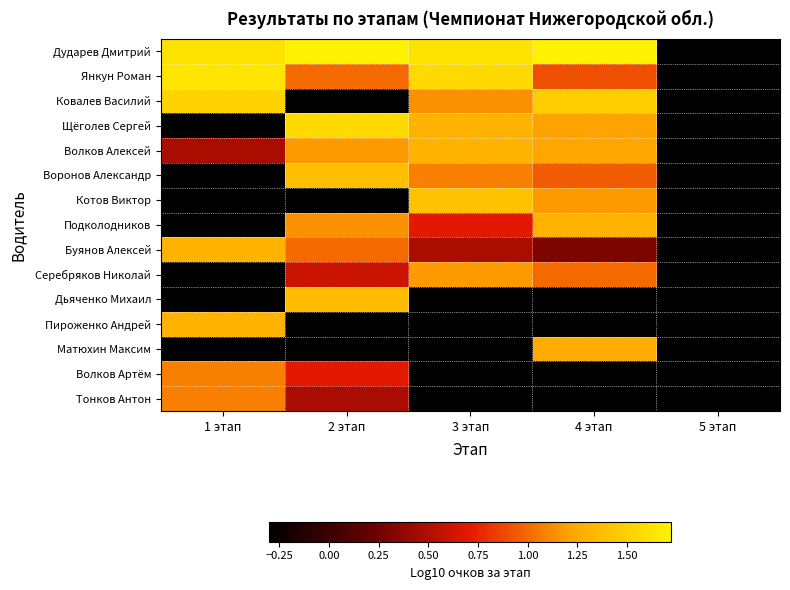

What is the total value across all series at 5 этап?

-4.5